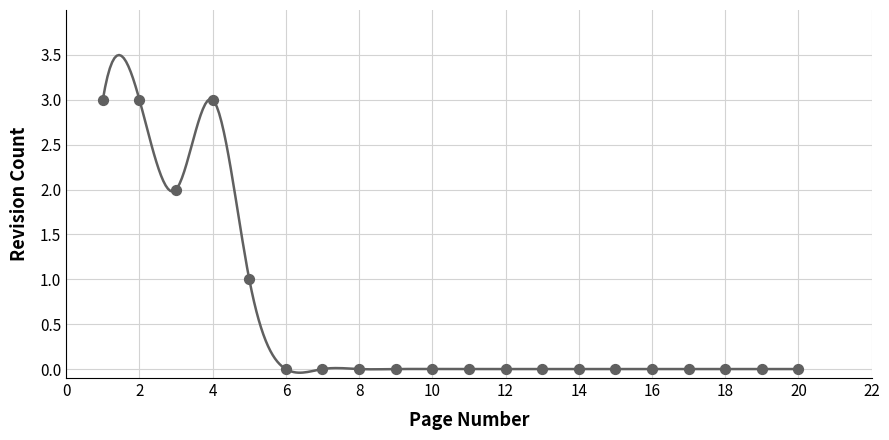

What is the range of Y values (max minus min)?

3